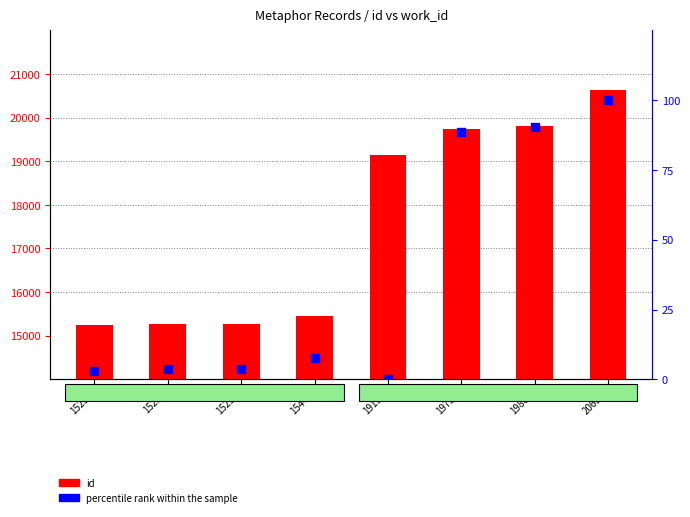

Which series has the largest total across all categories?

id